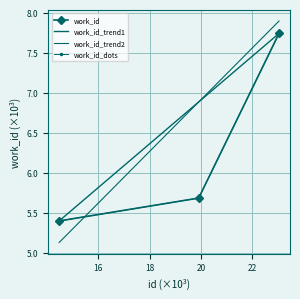

True or false: the data shows 5.4 at 14483.

True